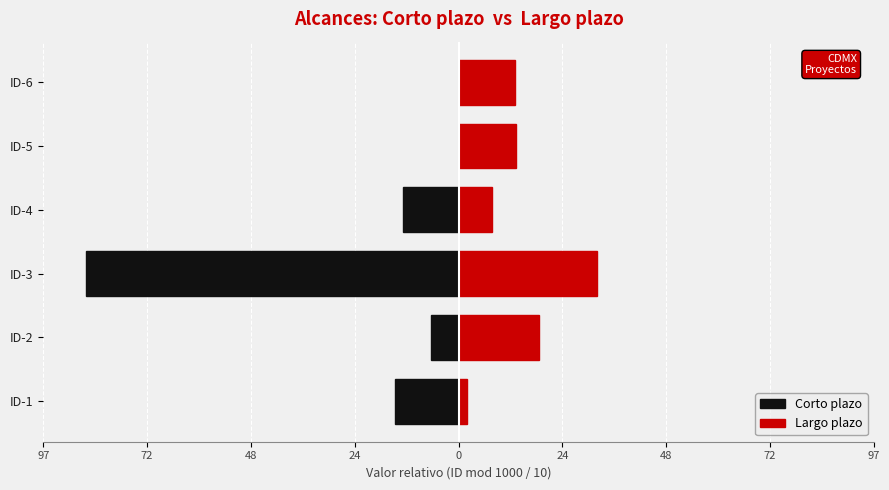

Are the bars grouped side by side (vs. stacked)?

Yes